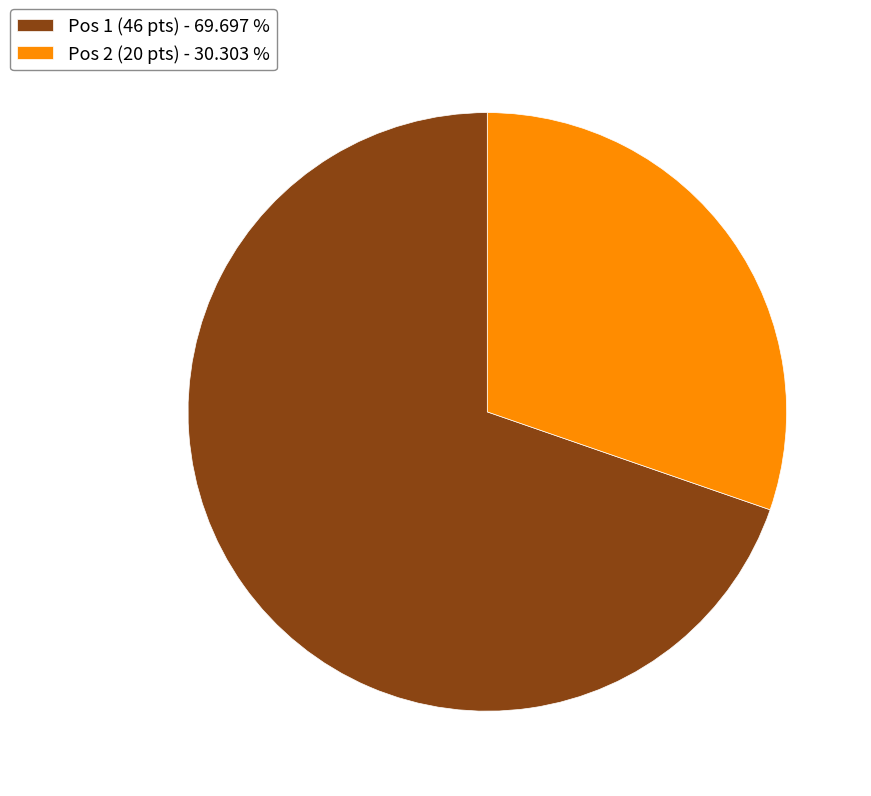

What is the majority slice?

Pos 1 (46 pts) - 69.697 %